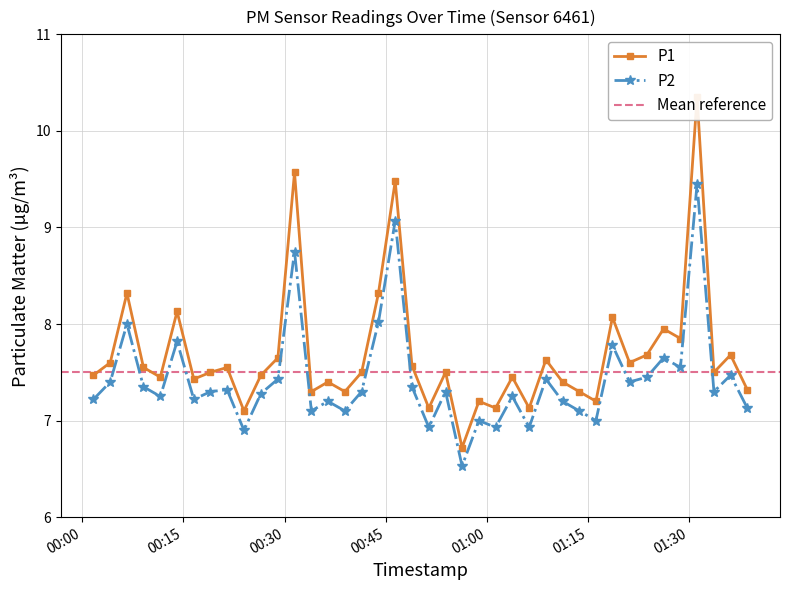

What is the difference between the maximum and second lowest values in the P2 series?

2.5